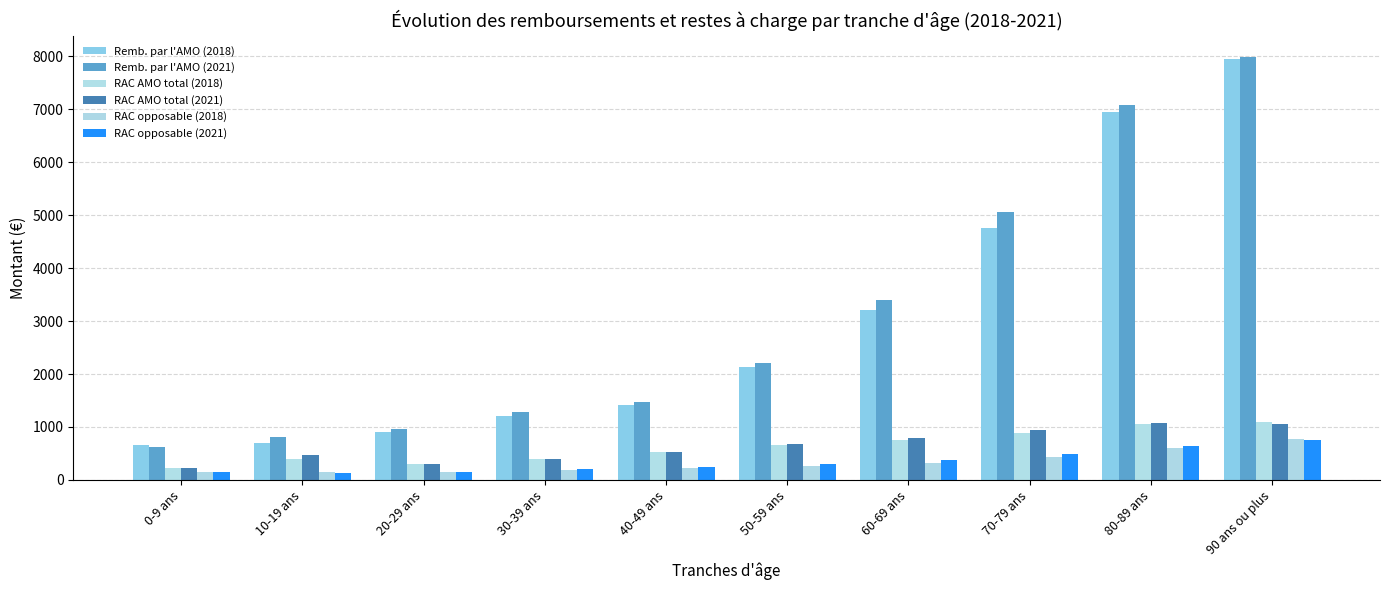

What are all the series names shown in the legend?

Remb. par l'AMO (2018), Remb. par l'AMO (2021), RAC AMO total (2018), RAC AMO total (2021), RAC opposable (2018), RAC opposable (2021)